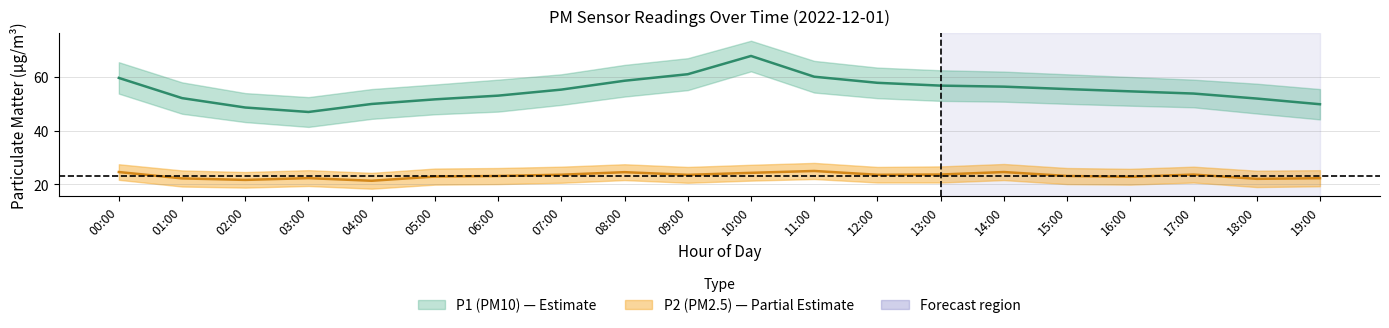

At which label does P2_lower reach its minimum?

04:00